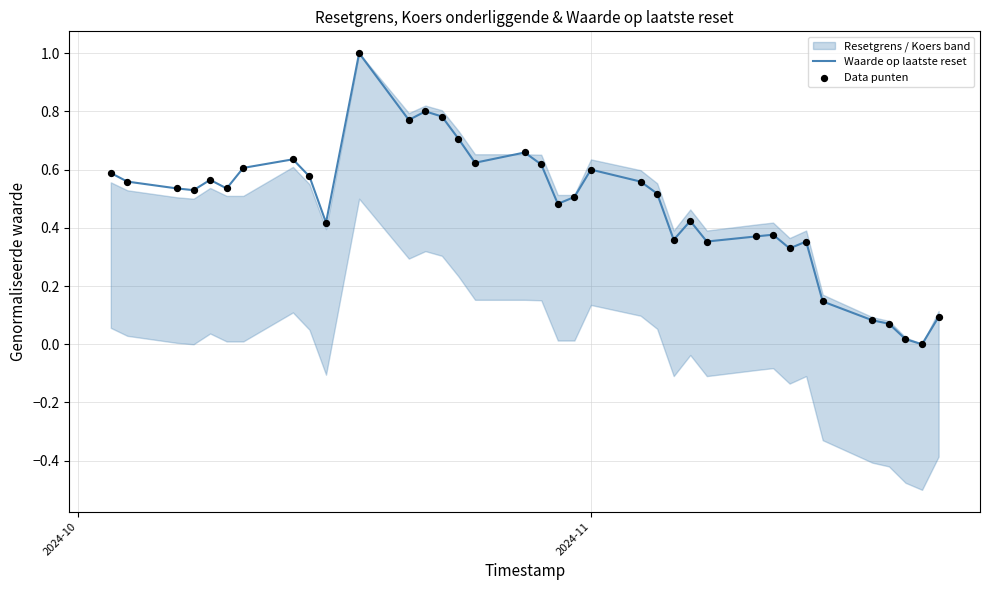

What is the maximum value for Waarde op laatste reset?

1.0